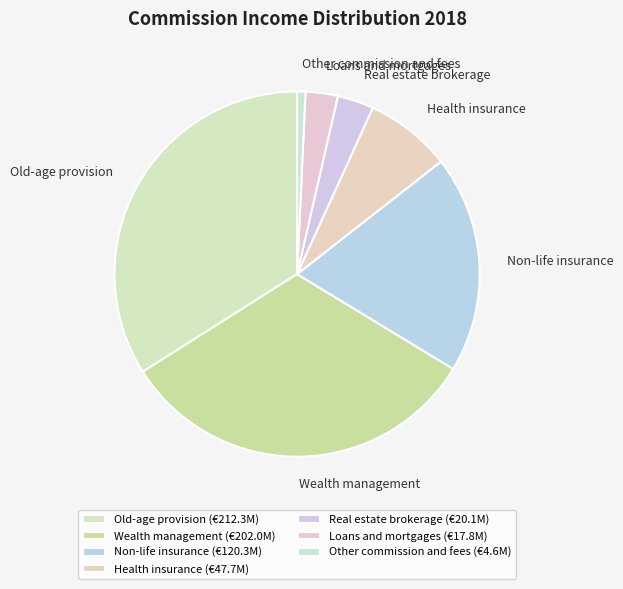

Is there a majority slice in this chart?

No